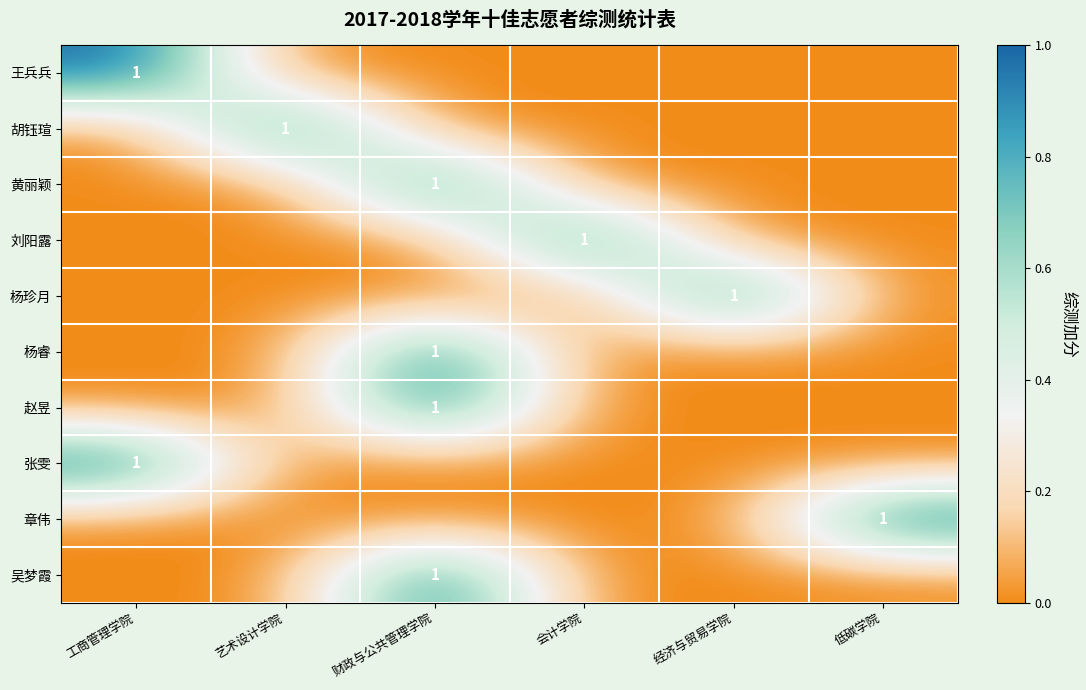

At how many categories does at least one series exceed 0?

6